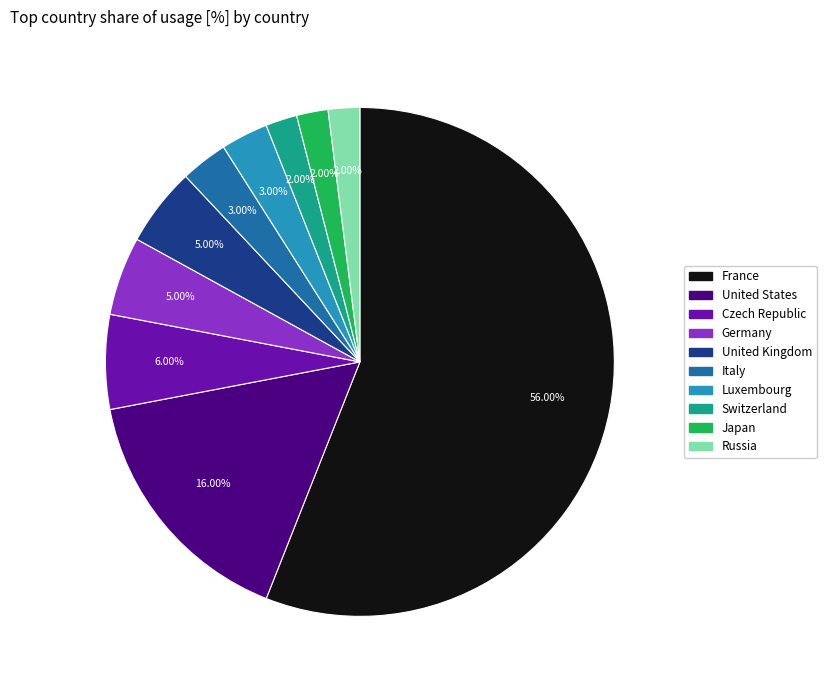

Combined, do Italy and Switzerland account for over 50%?

No